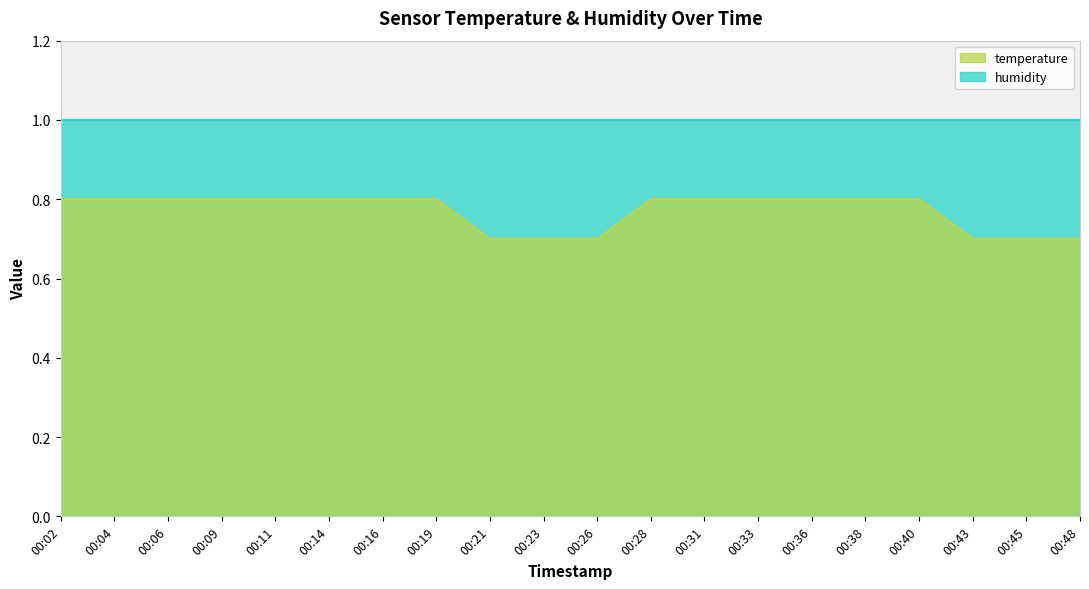

True or false: the data has more than 1 interior local peaks.

False